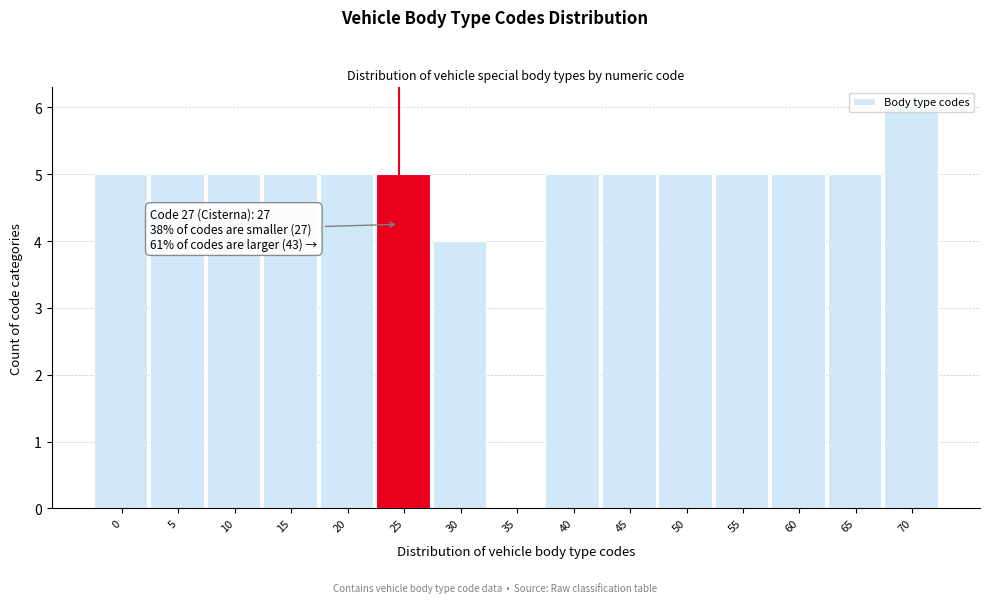

What is the ratio of the value at 55 to the value at 0?

1.0